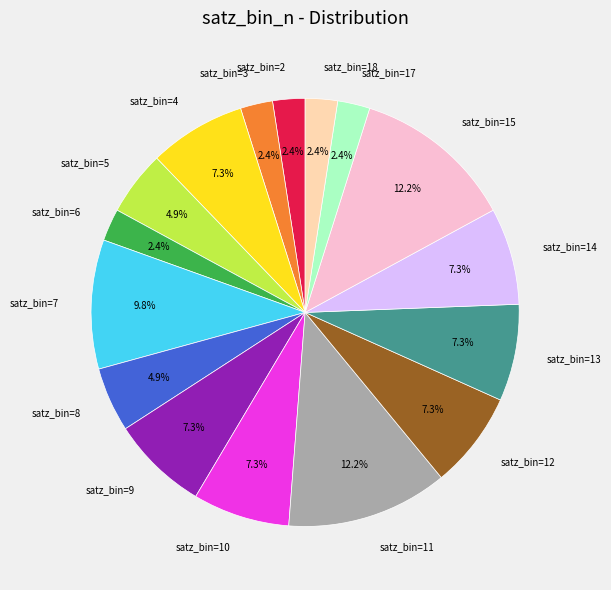

What is the ratio of the value at satz_bin=13 to the value at satz_bin=15?

0.6